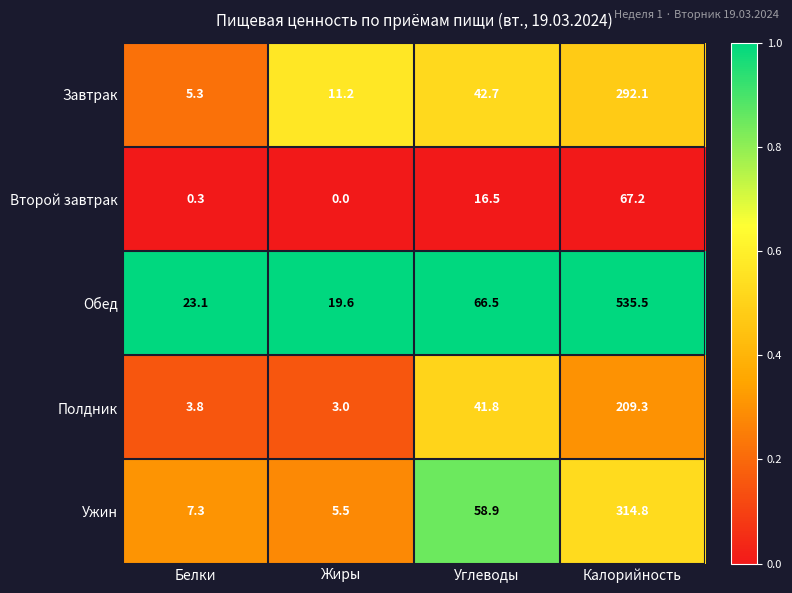

Reading left to right, extract all data points from this chart.

Завтрак: 5.3	11.2	42.7	292.1
Второй завтрак: 0.3	0.0	16.5	67.2
Обед: 23.1	19.6	66.5	535.5
Полдник: 3.8	3.0	41.8	209.3
Ужин: 7.3	5.5	58.9	314.8